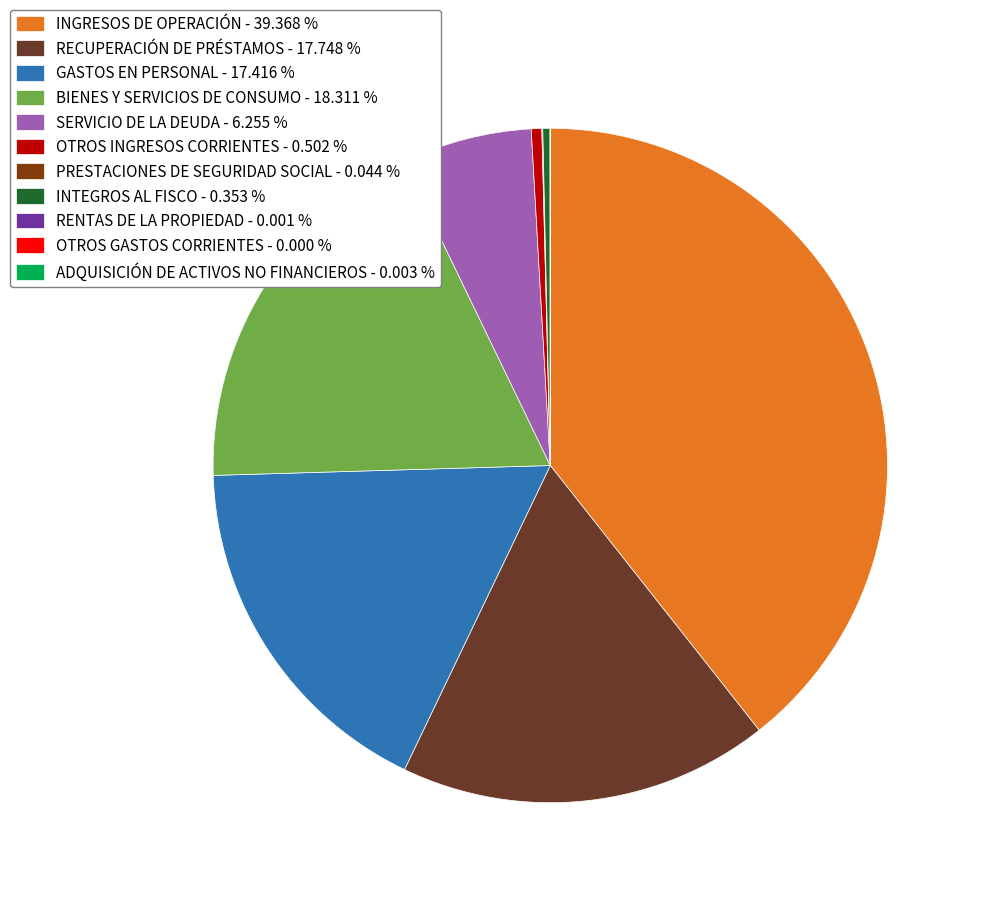

To the nearest percent, what percentage of the pie is GASTOS EN PERSONAL?

17%